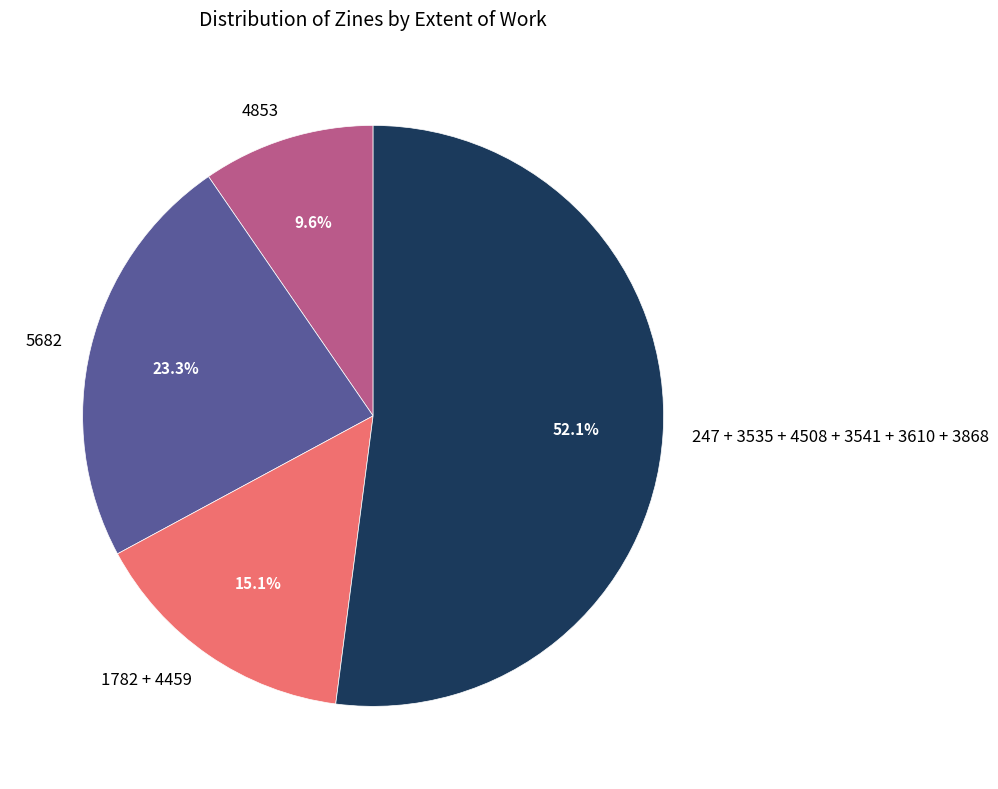

Is there a majority slice in this chart?

Yes